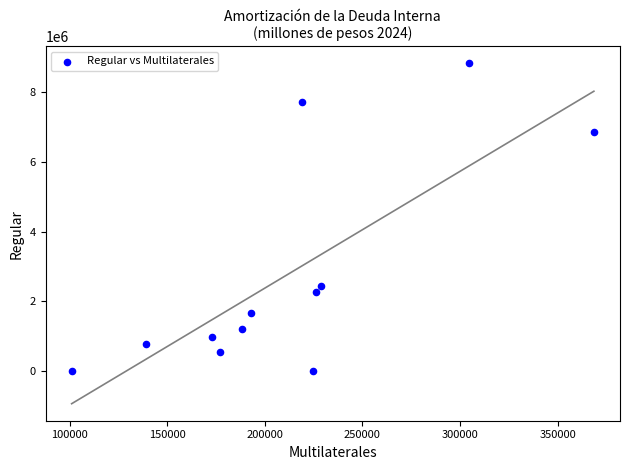

What Y value in the scatter plot is closest to 4416892?

2451556.6